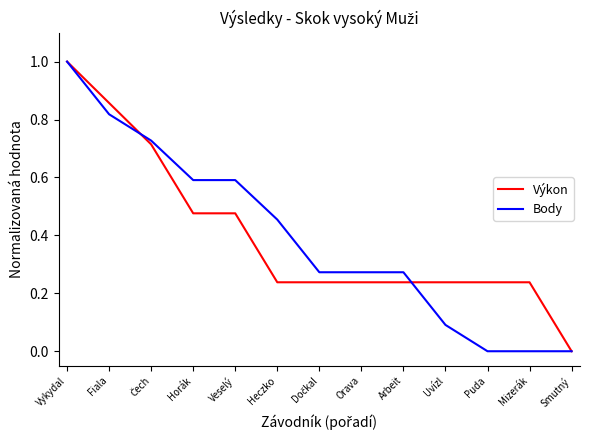

What is the total value across all series at Horák?

1.1